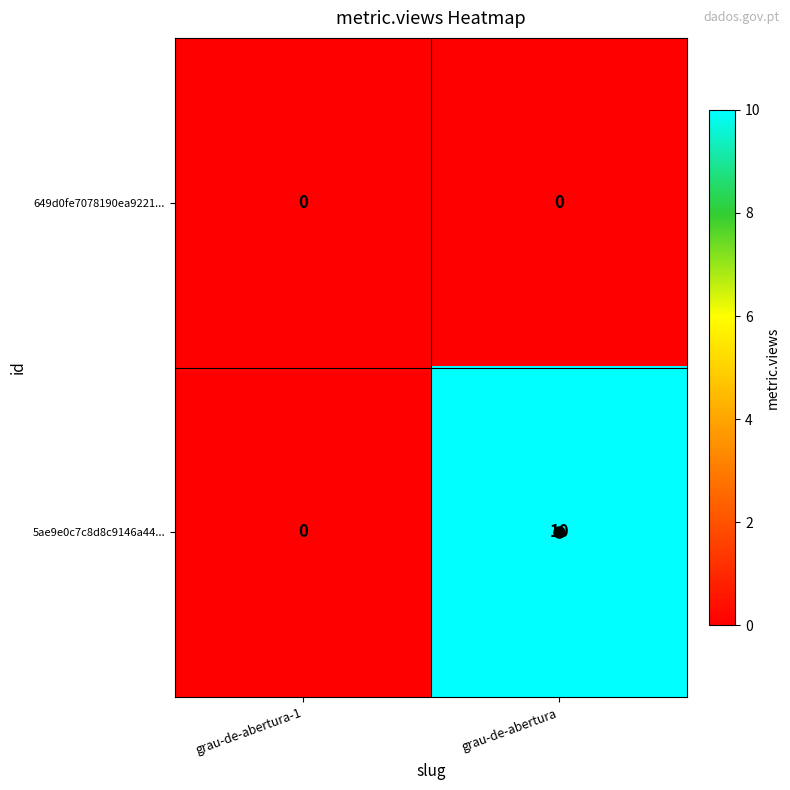

Which series has the widest spread of values?

5ae9e0c7c8d8c9146a44...